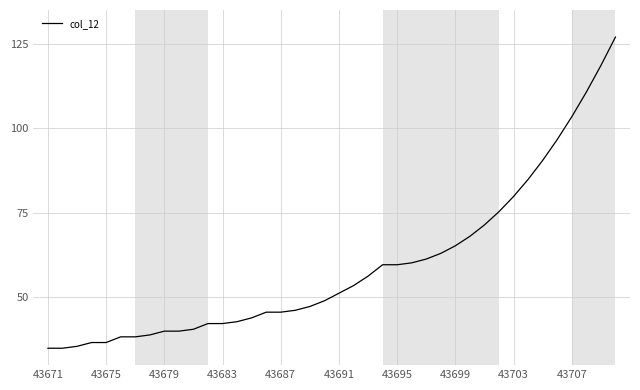

What is the greatest value displayed?

127.0